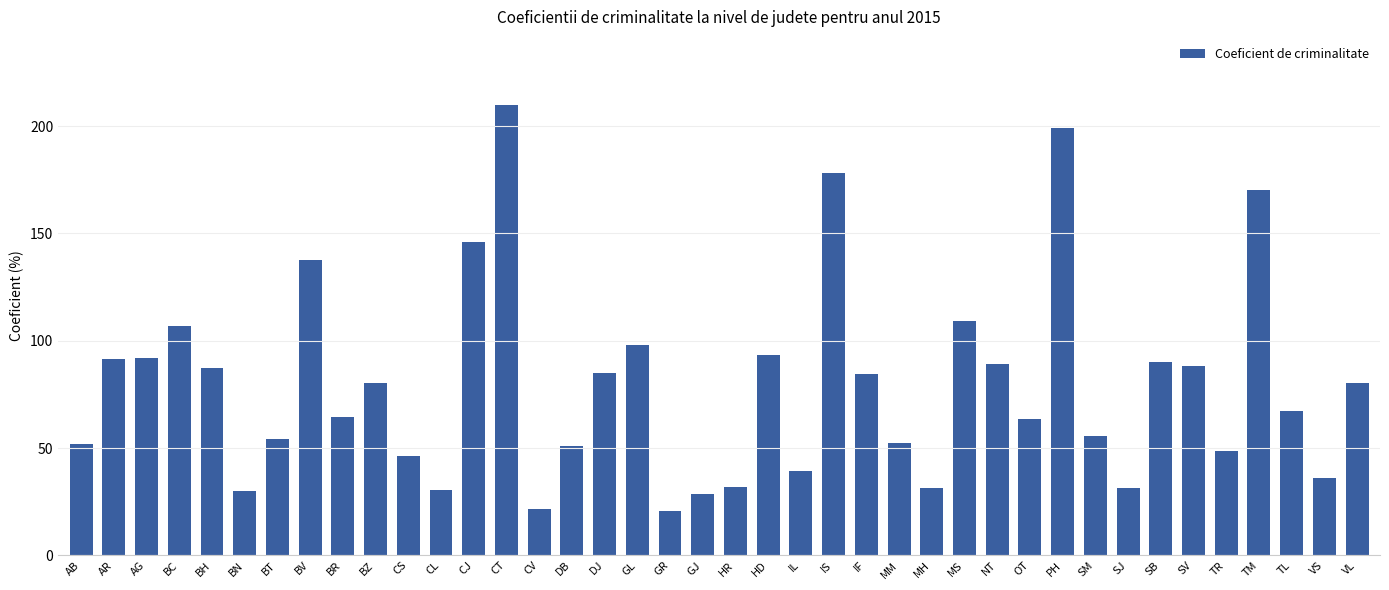

What value does the data have at GR?

20.5